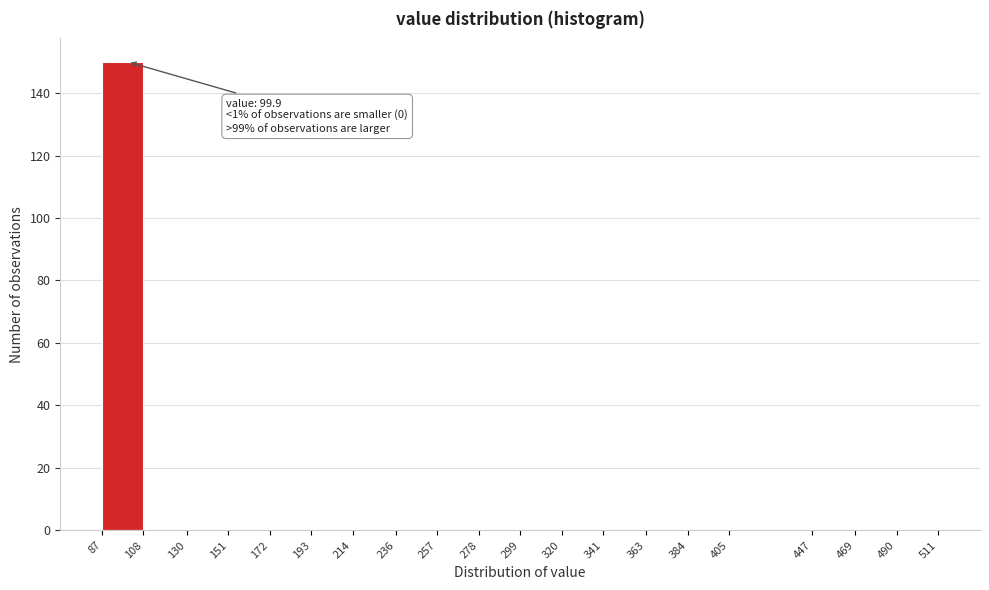

Over which range of the x-axis is the bar tallest?

87 to 108